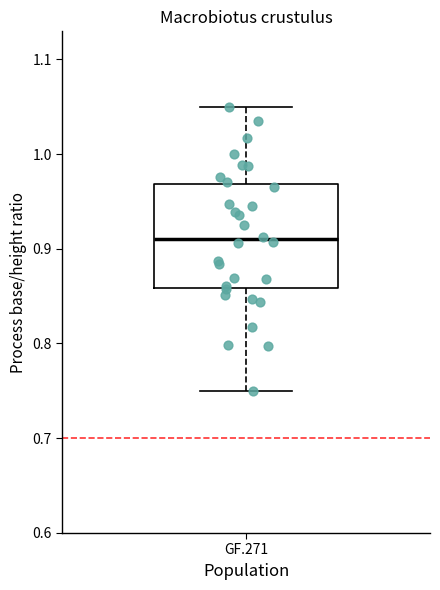

Where does the upper whisker of the box for GF.271 end on the y-axis? The values are not printed on the chart, so give them approximately, as read against the axis.

1.05